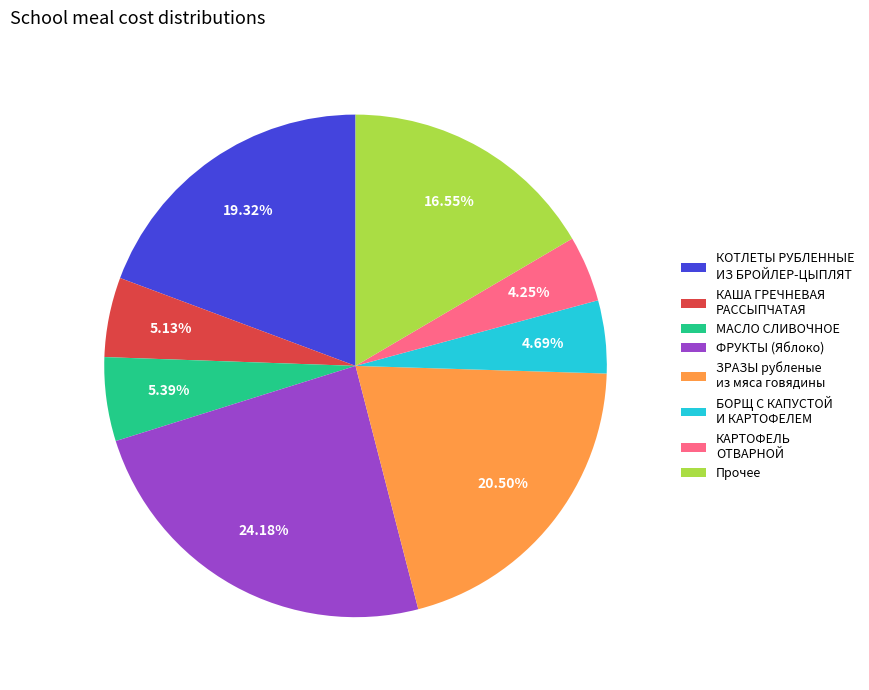

The КАРТОФЕЛЬ ОТВАРНОЙ slice represents 4% of the pie. True or false?

True